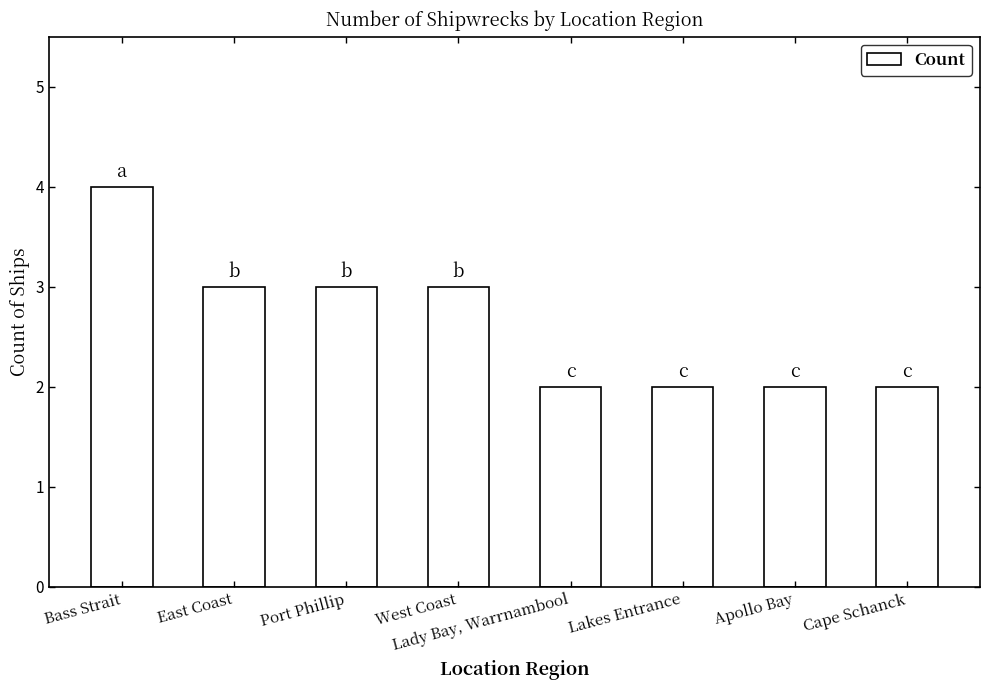

Which label corresponds to the largest value in the chart?

Bass Strait